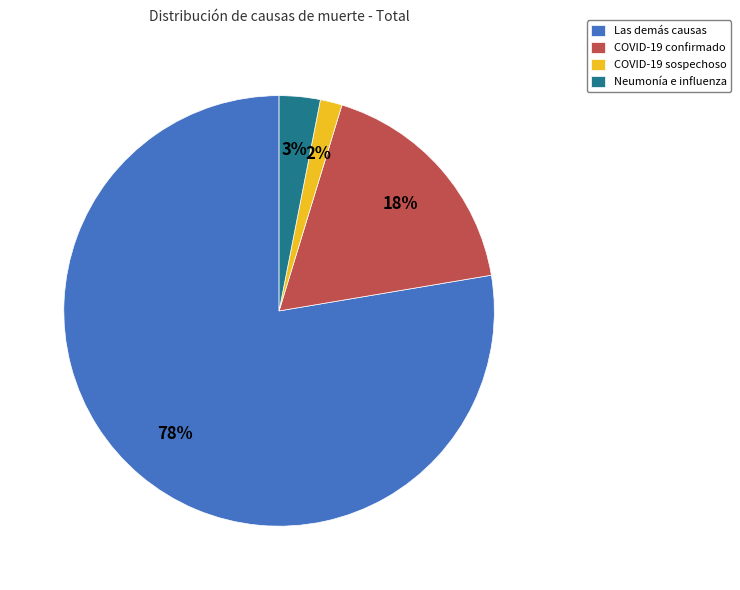

Combined, do COVID-19 confirmado and COVID-19 sospechoso account for over 50%?

No